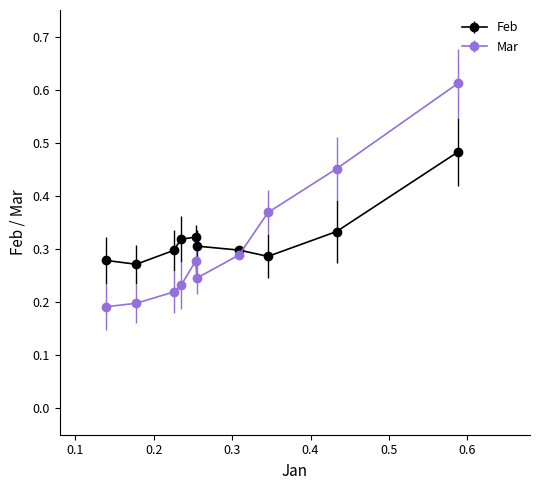

Which series has the largest range (max minus min)?

Mar